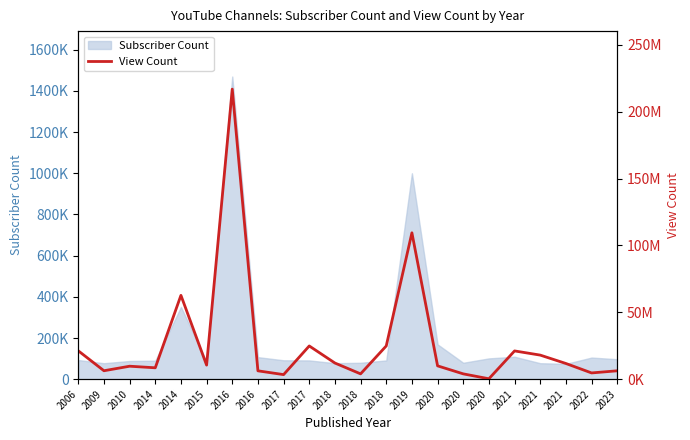

List the labels in order of value, largest first.

2016, 2019, 2014, 2017, 2018, 2006, 2021, 2021, 2018, 2021, 2015, 2020, 2010, 2014, 2009, 2023, 2016, 2022, 2018, 2020, 2017, 2020